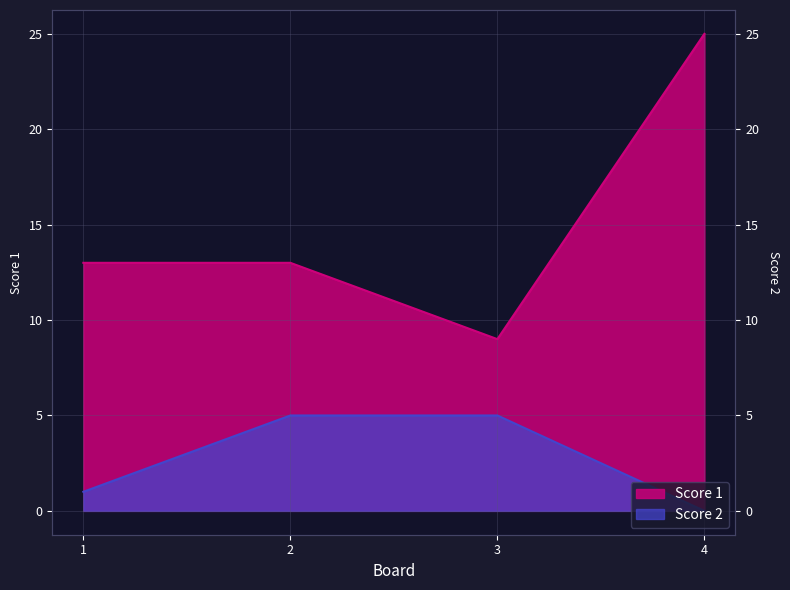

How many data points in Score 1 are above 13?

1